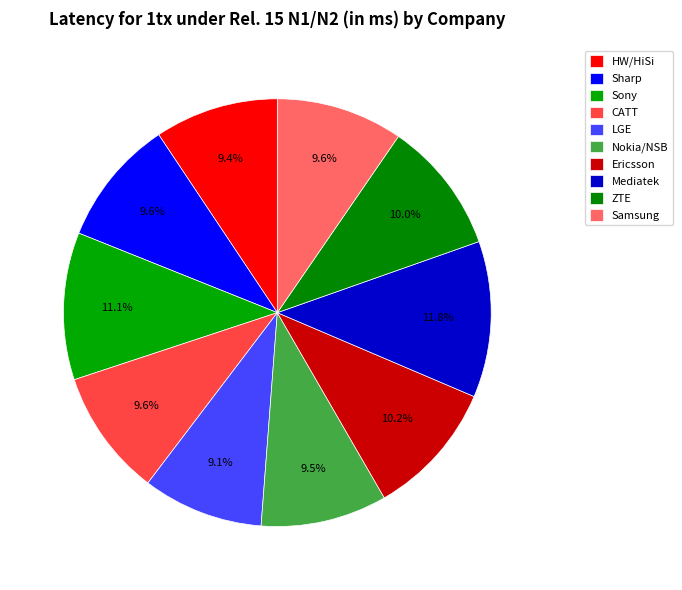

What percentage is the CATT slice, to the nearest percent?

10%